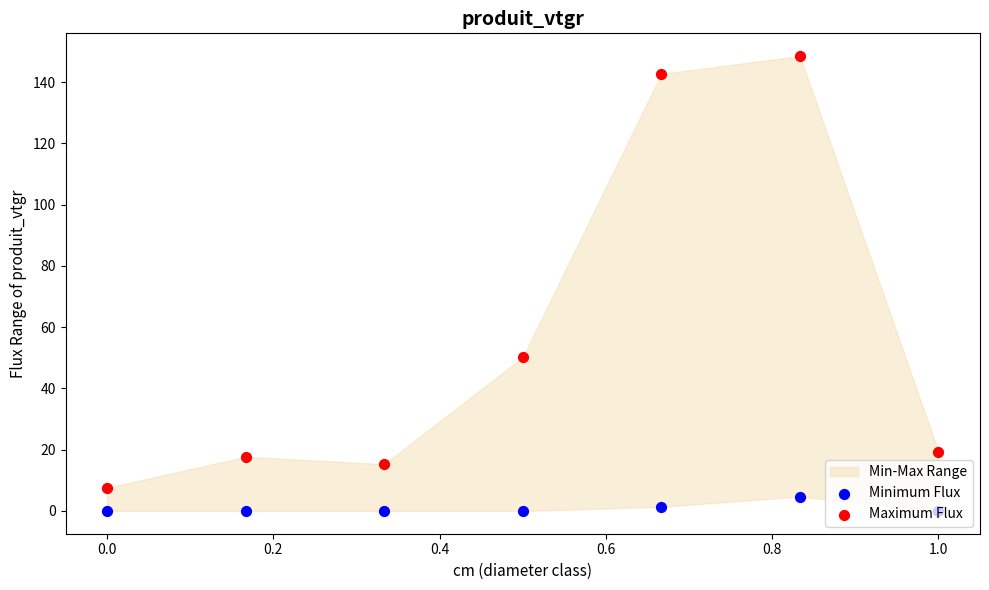

Which series has the largest Y range (max minus min)?

Maximum Flux